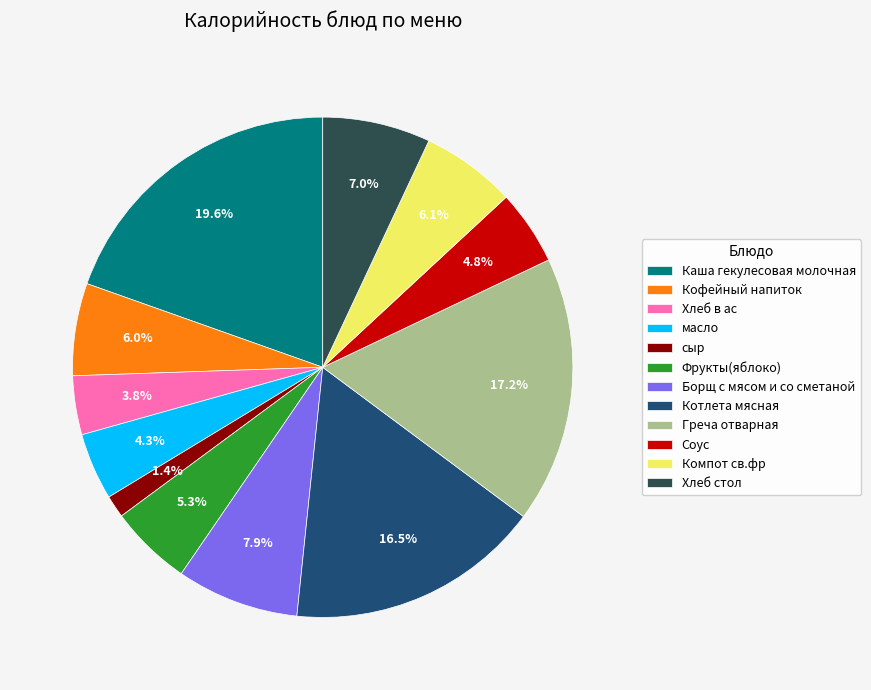

How much of the chart is everything except Каша гекулесовая молочная?

80.4%